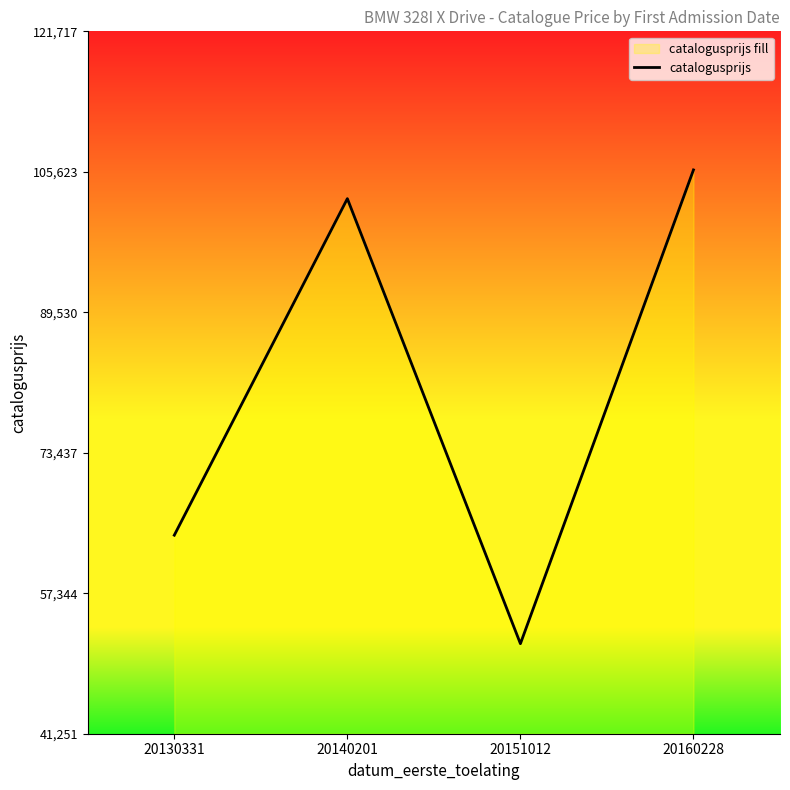

What is the difference between the values at 20140201 and 20130331?

38554